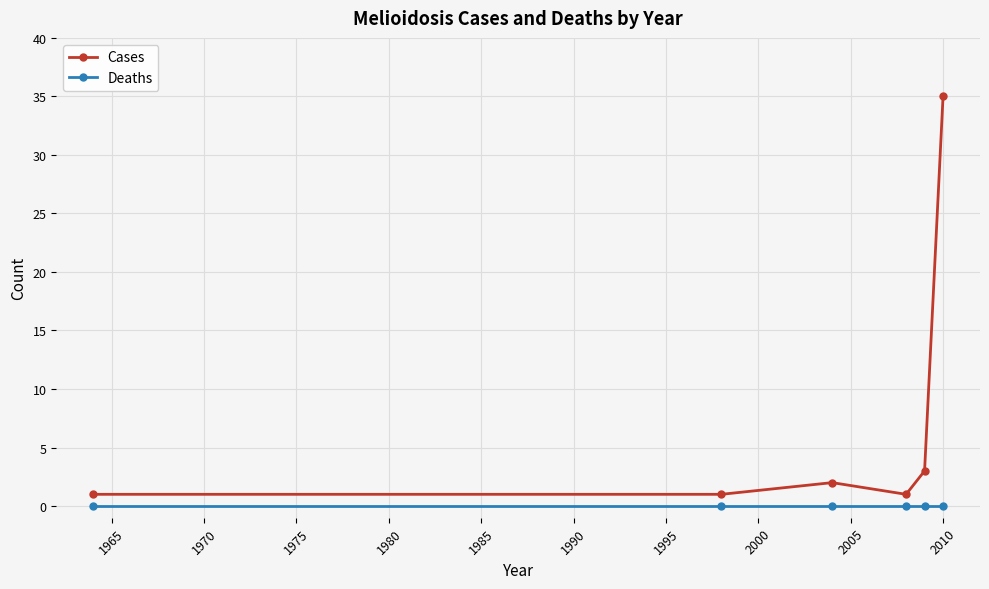

True or false: Cases has more than 0 points higher than both neighbors.

True